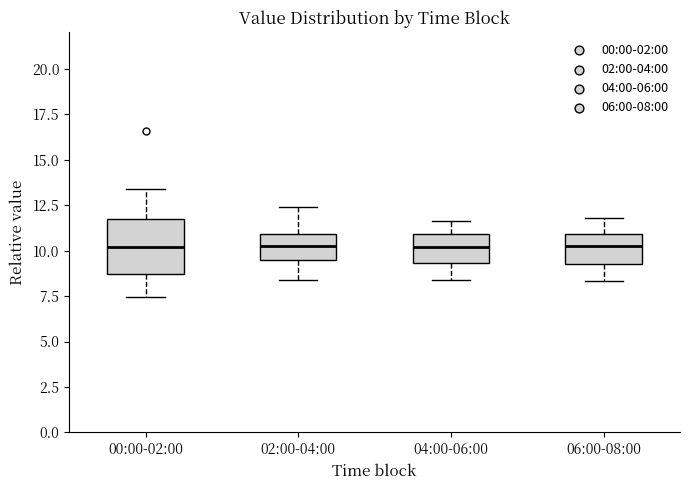

Reading left to right, read every box against the y-axis: the position of its median line, the range the box covers, and the ends of its whiskers. The values are not printed on the chart, so give them approximately, as read against the axis.

00:00-02:00: median 10.0, box 8.5 to 11.5, whiskers 7.5 to 13.5
02:00-04:00: median 10.5, box 9.5 to 11.0, whiskers 8.5 to 12.5
04:00-06:00: median 10.0, box 9.5 to 11.0, whiskers 8.5 to 11.5
06:00-08:00: median 10.5, box 9.5 to 11.0, whiskers 8.5 to 12.0